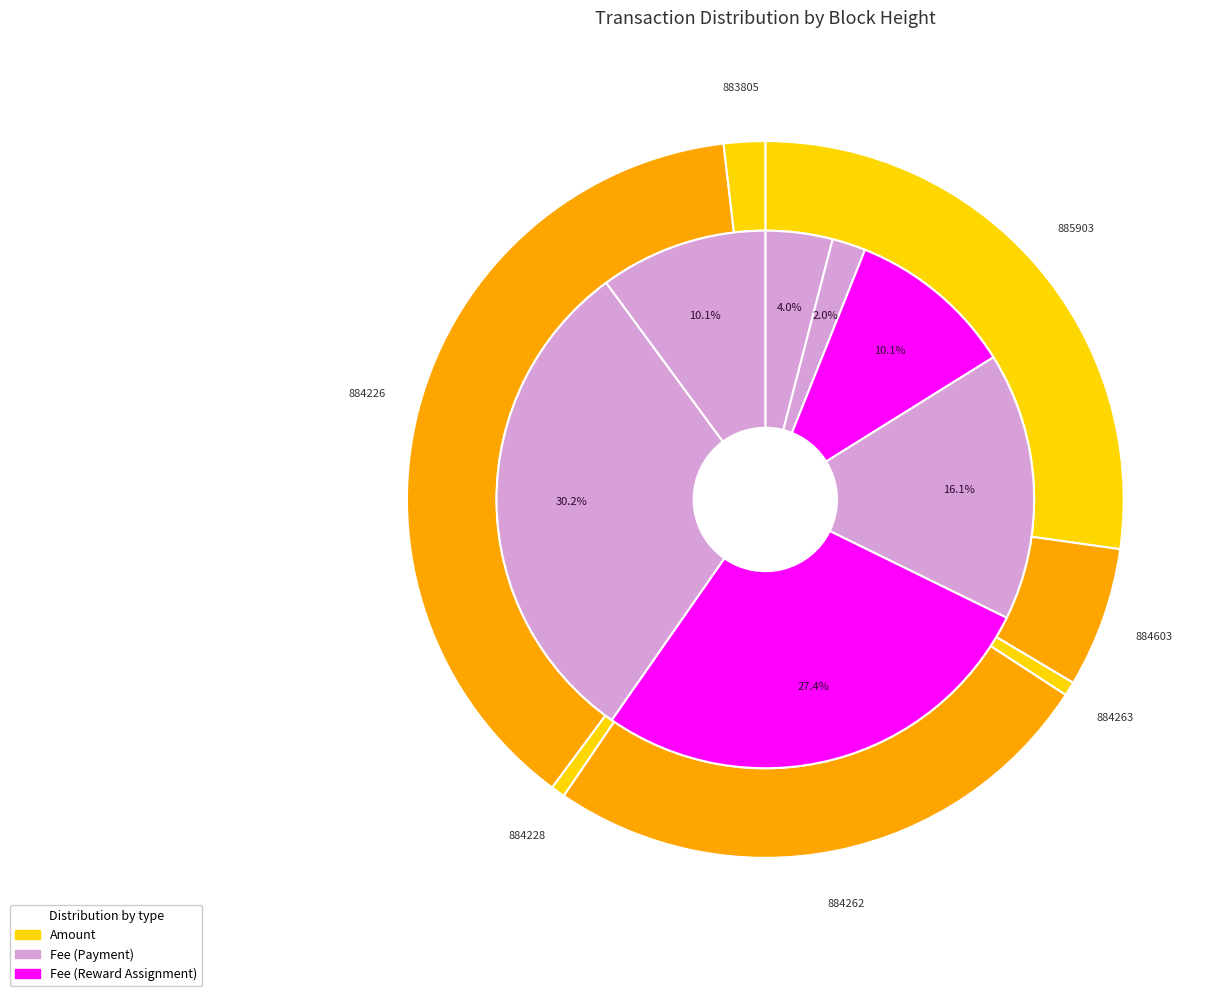

Is there a majority slice in this chart?

No